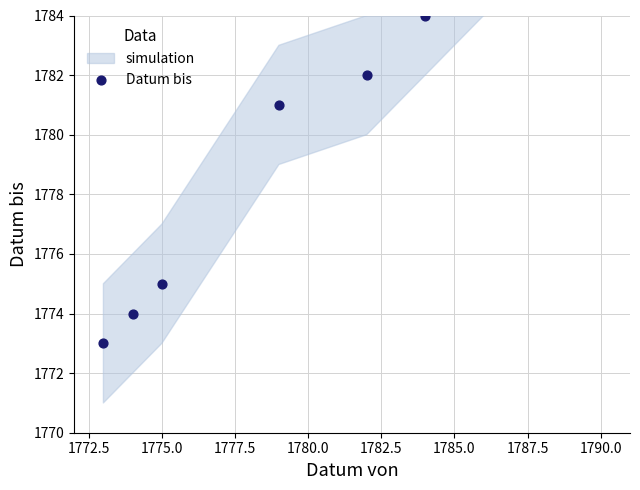

Approximately how many times larger is the value at 1777.5 compared to 1780.0?

1.0